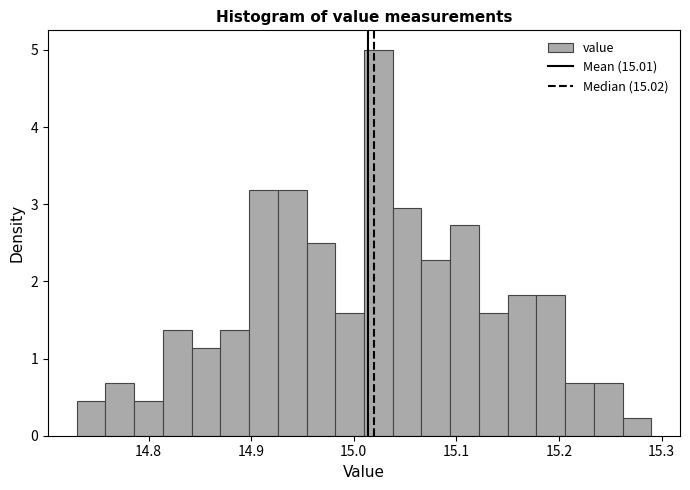

Read against the x-axis, roughly where is the centre of the tallest bar?

15.02